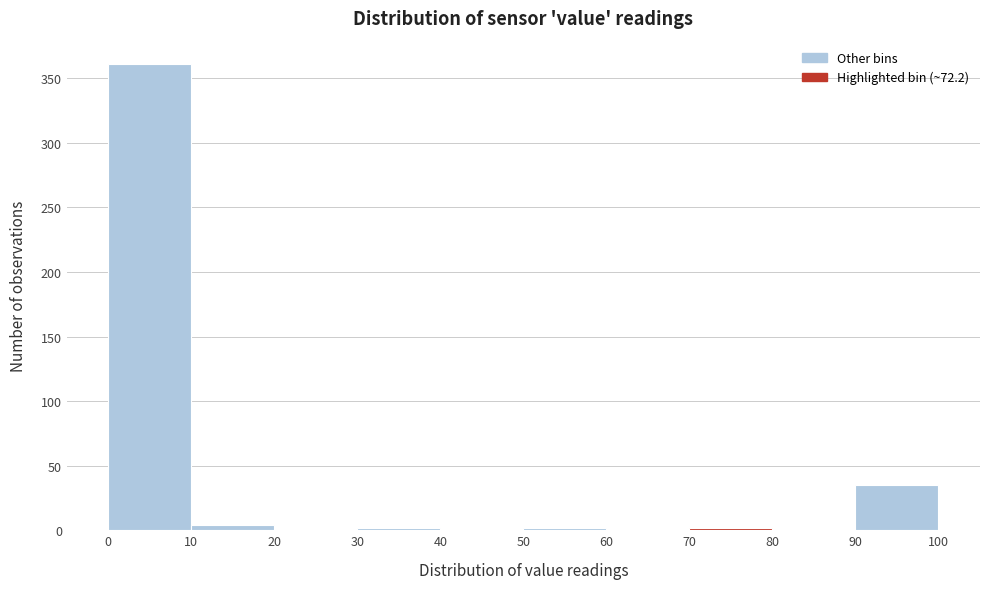

What is the height of the bar covering 0 to 10 on the x-axis? The values are not printed on the chart, so give them approximately, as read against the axis.

360